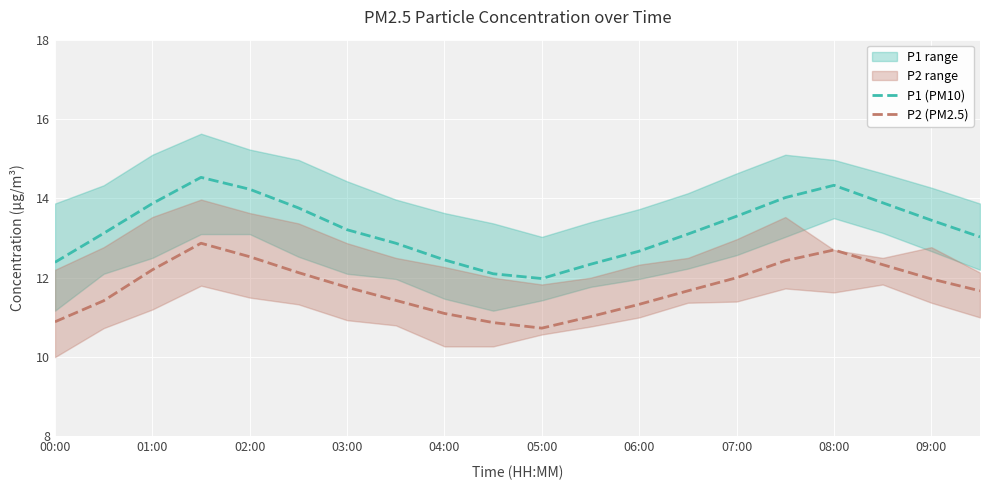

True or false: P2 (PM2.5) and P1 (PM10) intersect in this chart.

False